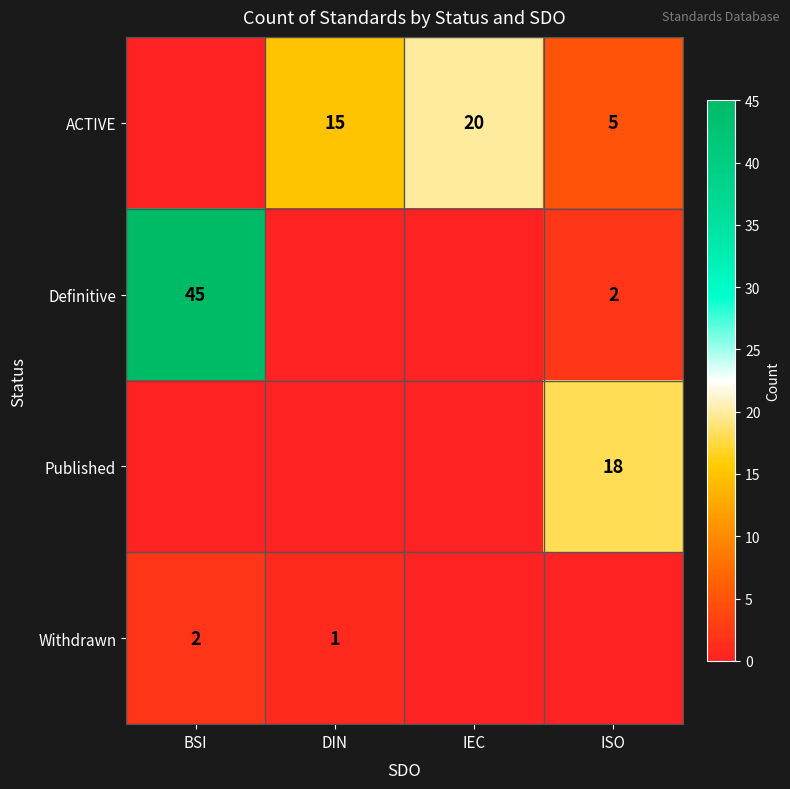

What is the difference between the ACTIVE values at IEC and ISO?

15